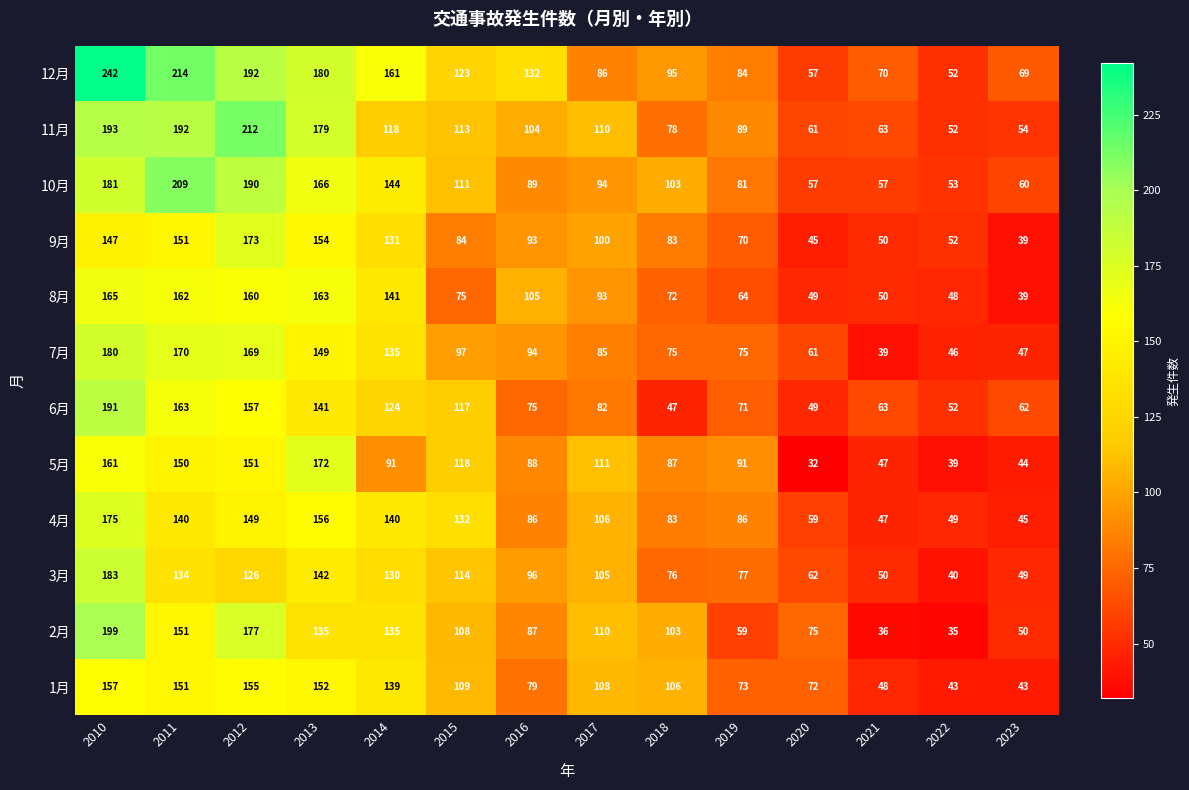

List the series in order of their peak value, highest first.

12月, 11月, 10月, 2月, 6月, 3月, 7月, 4月, 9月, 5月, 8月, 1月